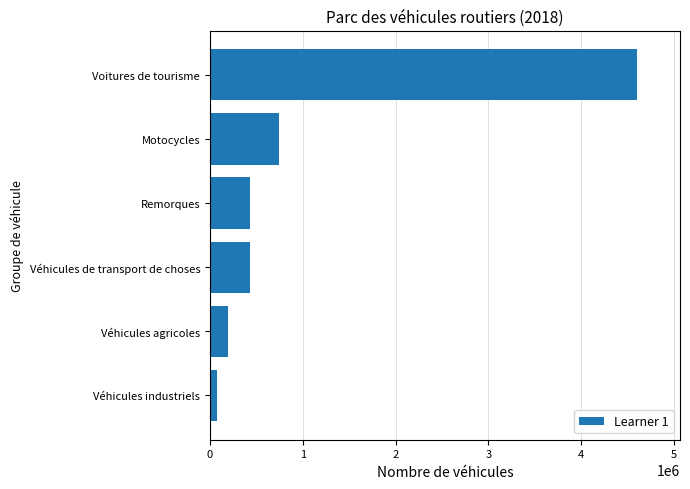

True or false: the data shows 428808 at Véhicules de transport de choses.

True